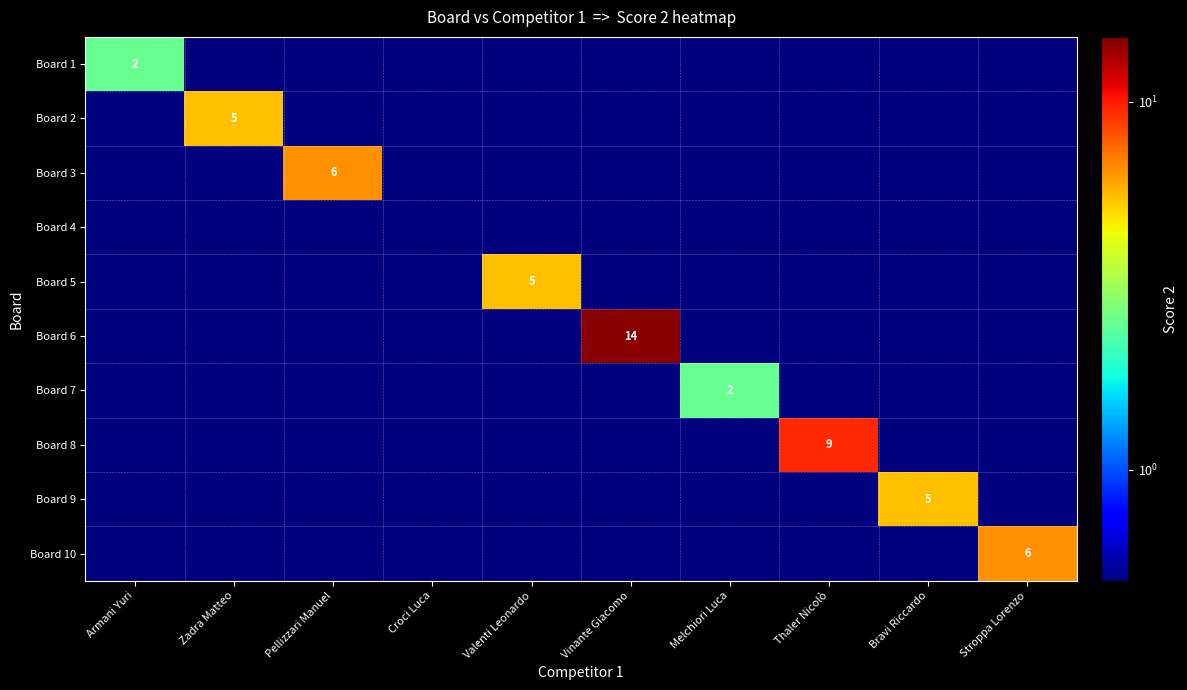

True or false: Board 5 has a value of 1.7 at Valenti Leonardo.

False